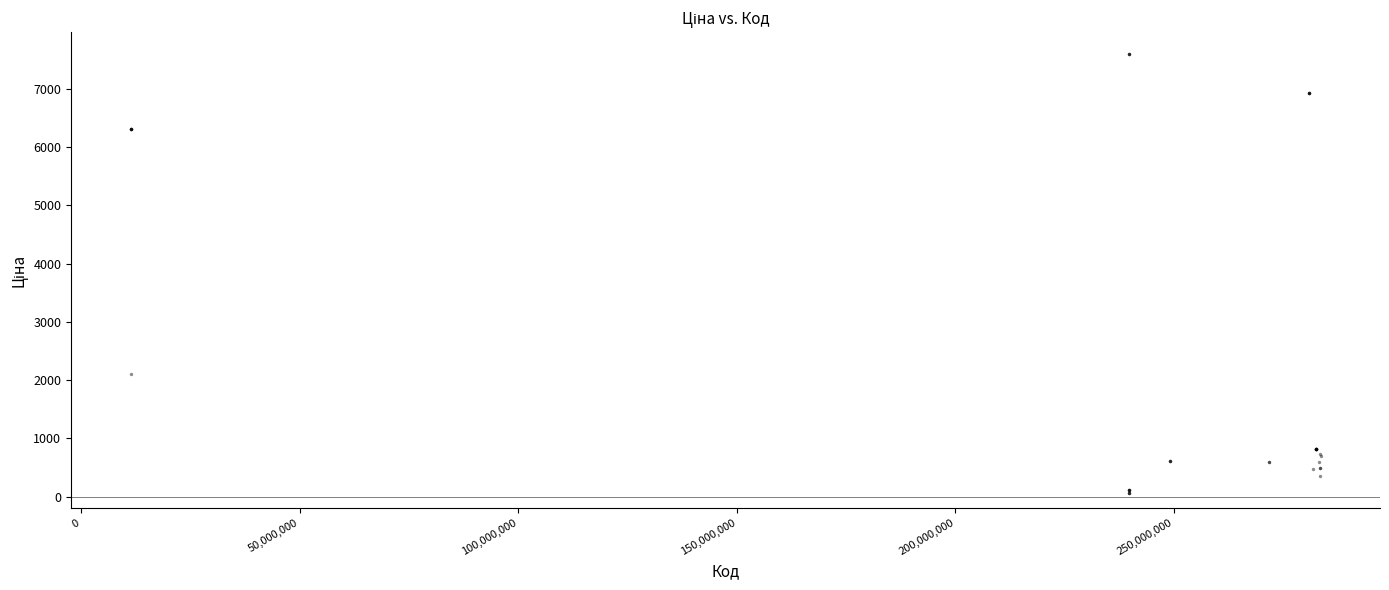

What Y value in the scatter plot is closest to 3826?

2108.4